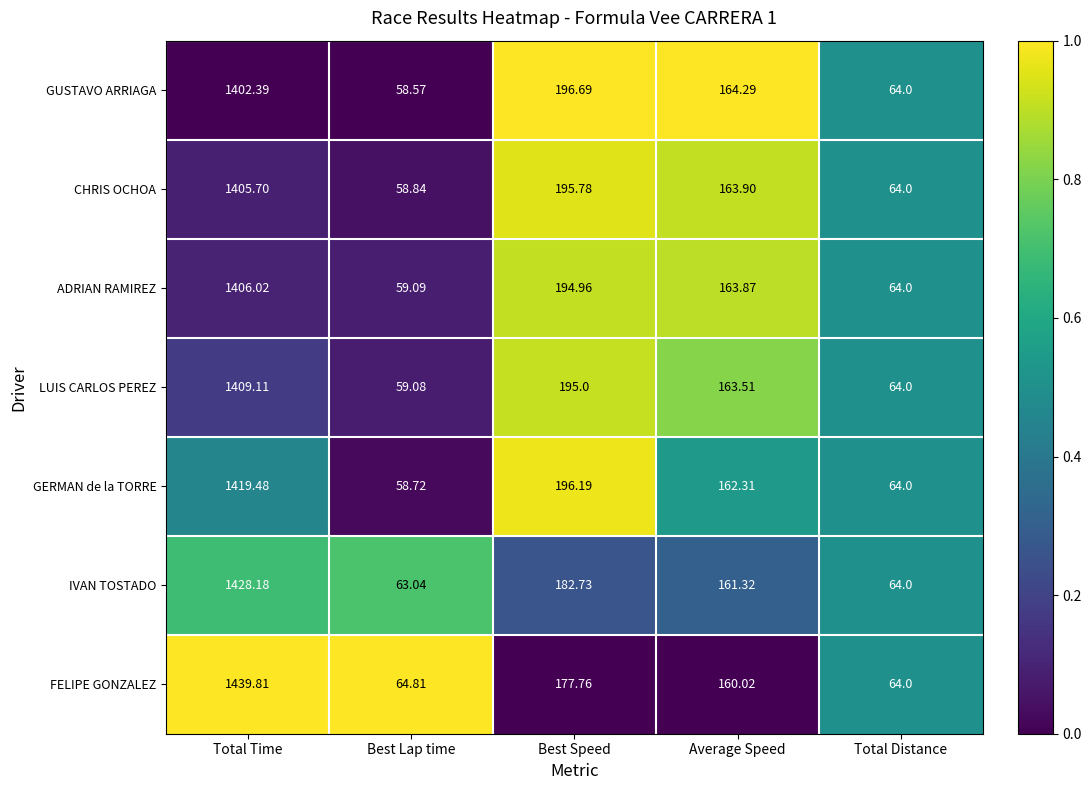

At which label is FELIPE GONZALEZ closest to 751?

Best Speed